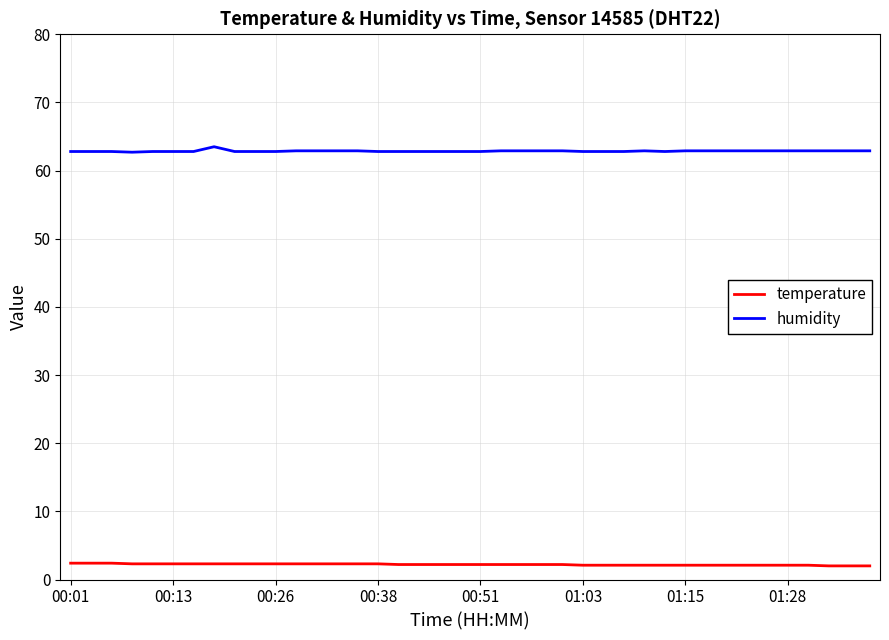

Which series has the largest total across all categories?

humidity